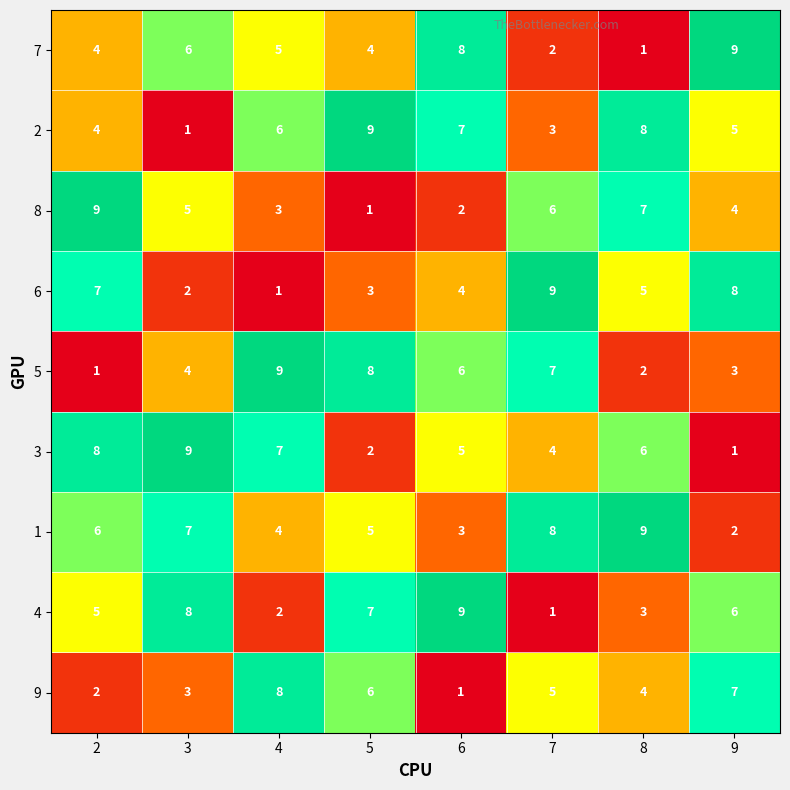

Which series changed the most between 8 and 9?

7